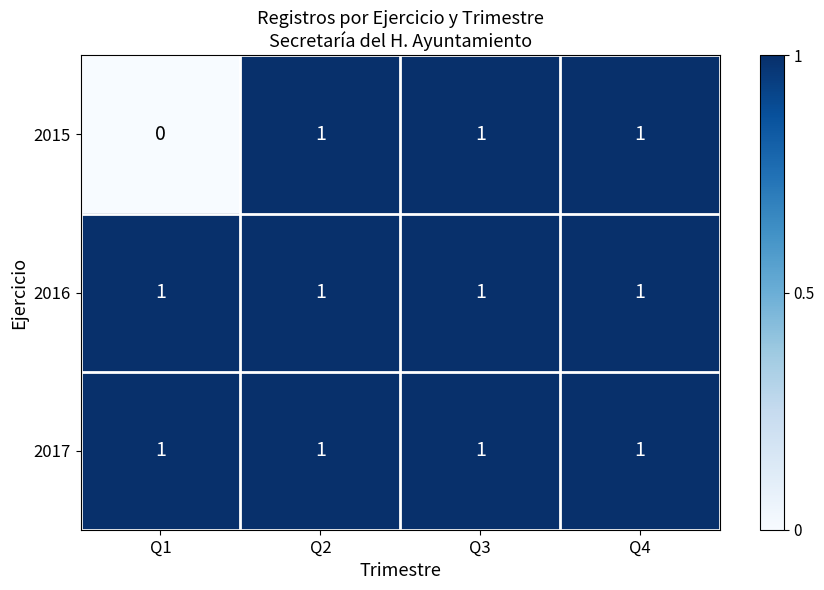

What is the total value across all series at Q2?

3